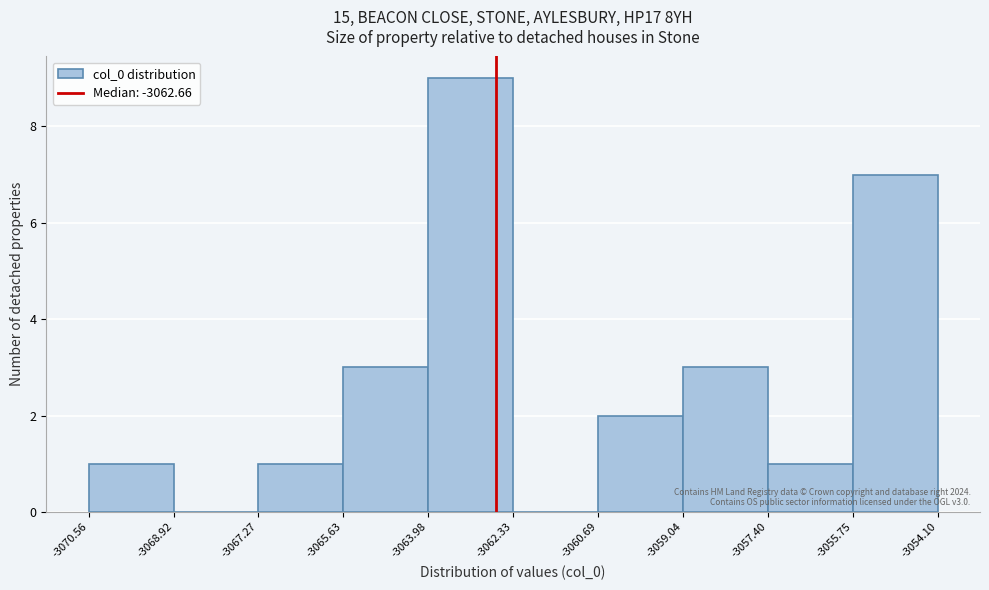

Which range on the x-axis has the tallest bar?

-3063.98 to -3062.33